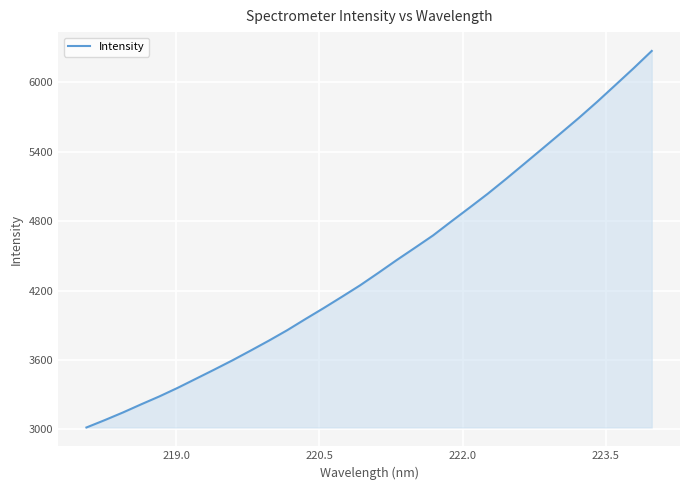

What is the minimum value shown in the chart?

3015.8